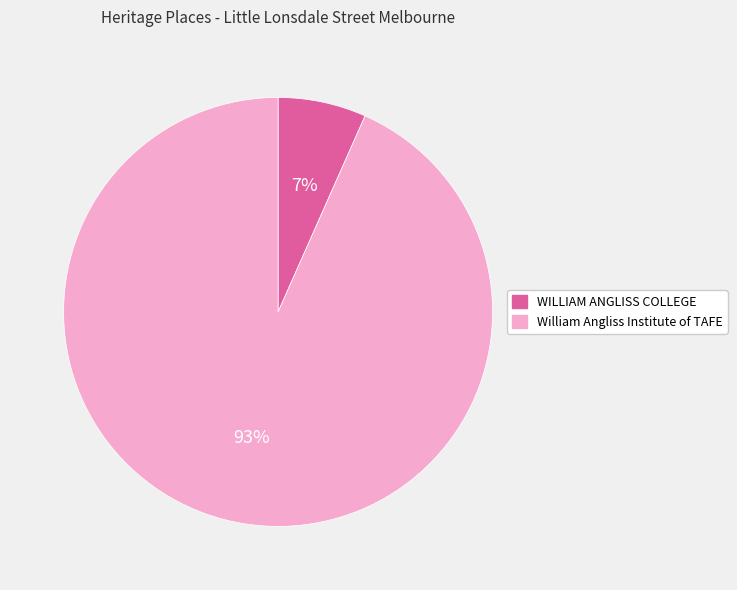

To the nearest percent, what portion does William Angliss Institute of TAFE represent?

93%